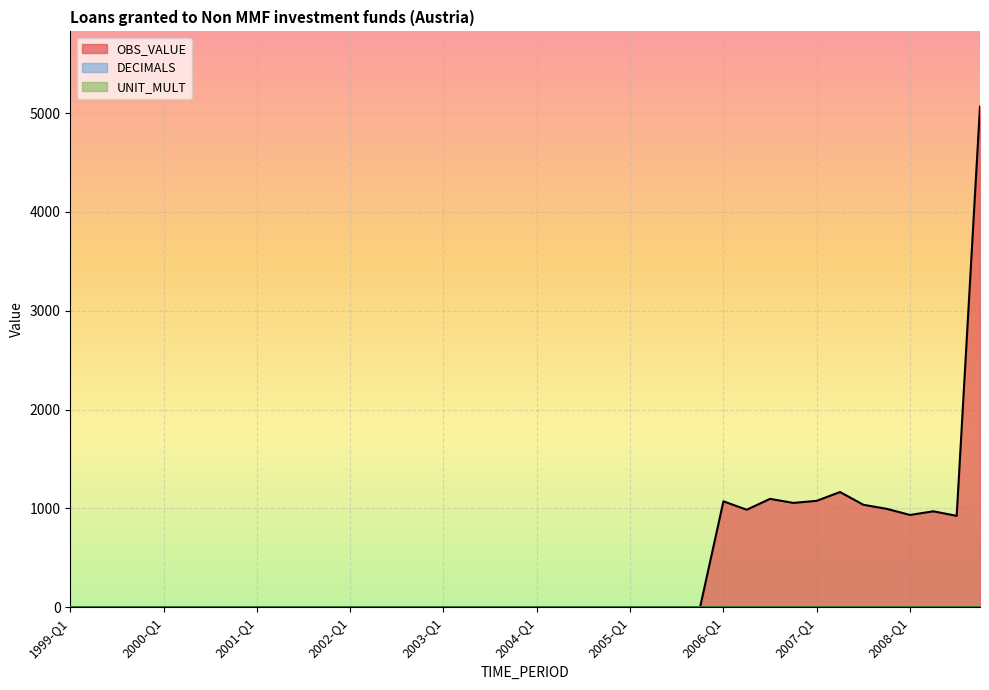

Reading left to right, what are all the values shown in this chart?

OBS_VALUE: 1999-Q1=0	1999-Q2=0	1999-Q3=0	1999-Q4=0	2000-Q1=0	2000-Q2=0	2000-Q3=0	2000-Q4=0	2001-Q1=0	2001-Q2=0	2001-Q3=0	2001-Q4=0	2002-Q1=0	2002-Q2=0	2002-Q3=0	2002-Q4=0	2003-Q1=0	2003-Q2=0	2003-Q3=0	2003-Q4=0	2004-Q1=0	2004-Q2=0	2004-Q3=0	2004-Q4=0	2005-Q1=0	2005-Q2=0	2005-Q3=0	2005-Q4=0	2006-Q1=1071	2006-Q2=986	2006-Q3=1096	2006-Q4=1055	2007-Q1=1076	2007-Q2=1165	2007-Q3=1036	2007-Q4=995	2008-Q1=933	2008-Q2=970	2008-Q3=924	2008-Q4=5067
DECIMALS: 1999-Q1=2	1999-Q2=2	1999-Q3=2	1999-Q4=2	2000-Q1=2	2000-Q2=2	2000-Q3=2	2000-Q4=2	2001-Q1=2	2001-Q2=2	2001-Q3=2	2001-Q4=2	2002-Q1=2	2002-Q2=2	2002-Q3=2	2002-Q4=2	2003-Q1=2	2003-Q2=2	2003-Q3=2	2003-Q4=2	2004-Q1=2	2004-Q2=2	2004-Q3=2	2004-Q4=2	2005-Q1=2	2005-Q2=2	2005-Q3=2	2005-Q4=2	2006-Q1=2	2006-Q2=2	2006-Q3=2	2006-Q4=2	2007-Q1=2	2007-Q2=2	2007-Q3=2	2007-Q4=2	2008-Q1=2	2008-Q2=2	2008-Q3=2	2008-Q4=2
UNIT_MULT: 1999-Q1=6	1999-Q2=6	1999-Q3=6	1999-Q4=6	2000-Q1=6	2000-Q2=6	2000-Q3=6	2000-Q4=6	2001-Q1=6	2001-Q2=6	2001-Q3=6	2001-Q4=6	2002-Q1=6	2002-Q2=6	2002-Q3=6	2002-Q4=6	2003-Q1=6	2003-Q2=6	2003-Q3=6	2003-Q4=6	2004-Q1=6	2004-Q2=6	2004-Q3=6	2004-Q4=6	2005-Q1=6	2005-Q2=6	2005-Q3=6	2005-Q4=6	2006-Q1=6	2006-Q2=6	2006-Q3=6	2006-Q4=6	2007-Q1=6	2007-Q2=6	2007-Q3=6	2007-Q4=6	2008-Q1=6	2008-Q2=6	2008-Q3=6	2008-Q4=6